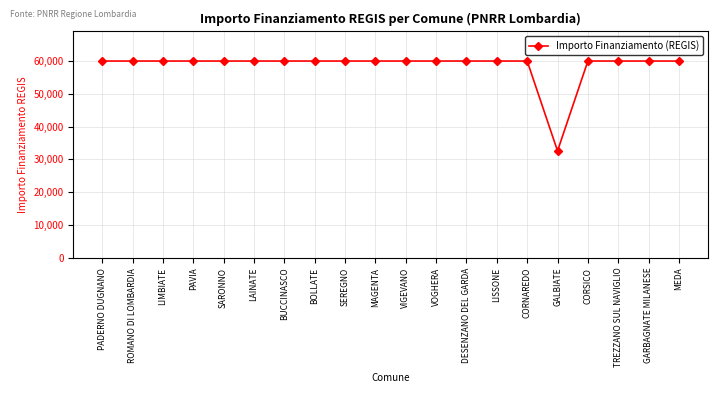

What is the ratio of the value at PADERNO DUGNANO to the value at CORNAREDO?

1.0